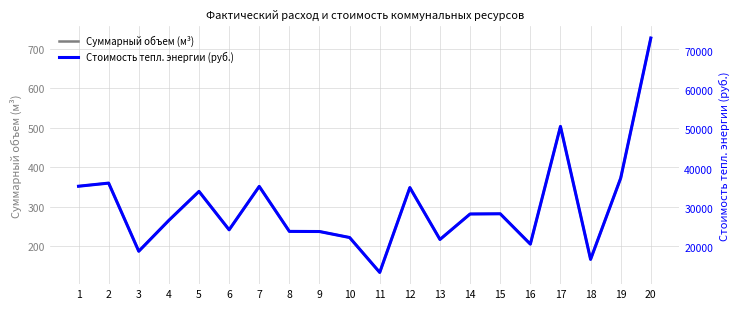

Where does the Суммарный объем (м³) series first go above 282?

1